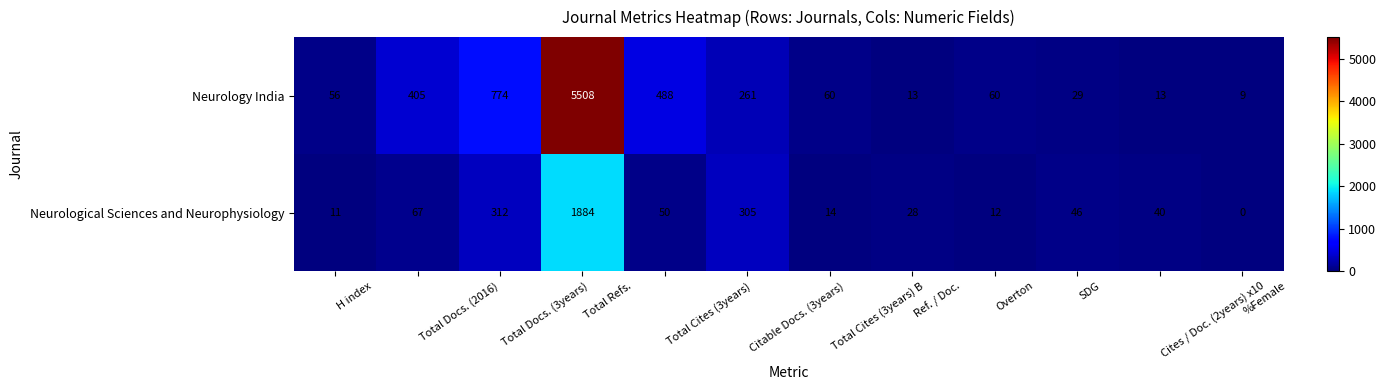

Where is Neurology India nearest to the value 2758?

Total Docs. (3years)